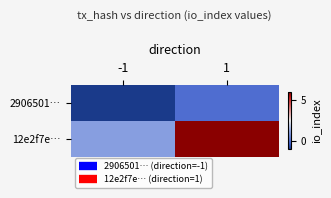

Reading left to right, what are all the values shown in this chart?

2906501…: -1=-1	1=0
12e2f7e…: -1=1	1=6